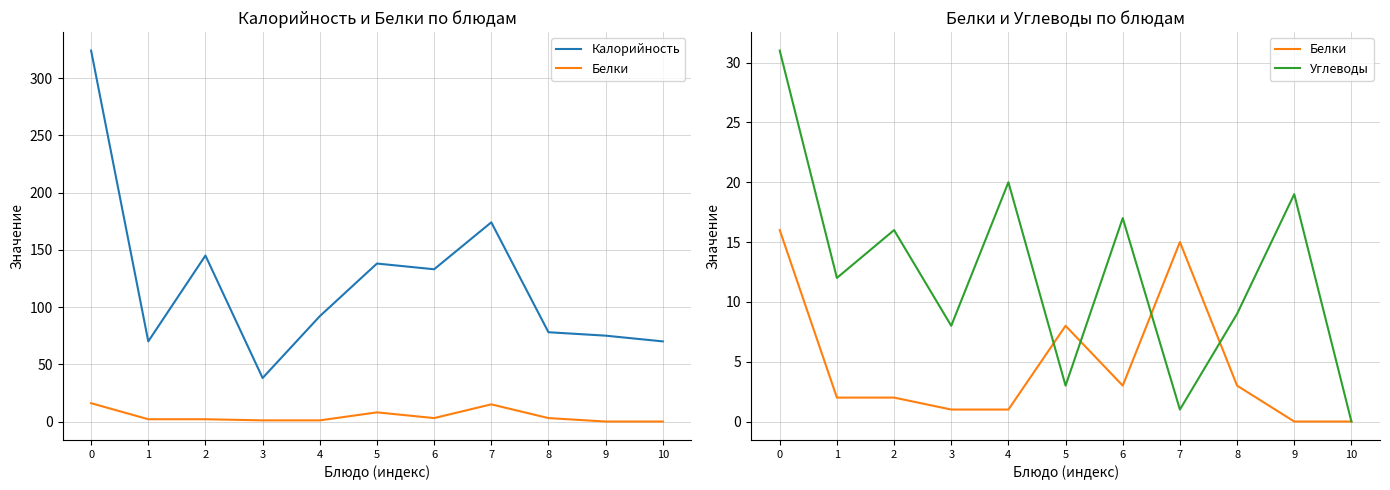

Reading right to left, list all the values displayed in this chart.

Калорийность: 10=70	9=75	8=78	7=174	6=133	5=138	4=92	3=38	2=145	1=70	0=324
Белки: 10=0	9=0	8=3	7=15	6=3	5=8	4=1	3=1	2=2	1=2	0=16
Углеводы: 10=0	9=19	8=9	7=1	6=17	5=3	4=20	3=8	2=16	1=12	0=31